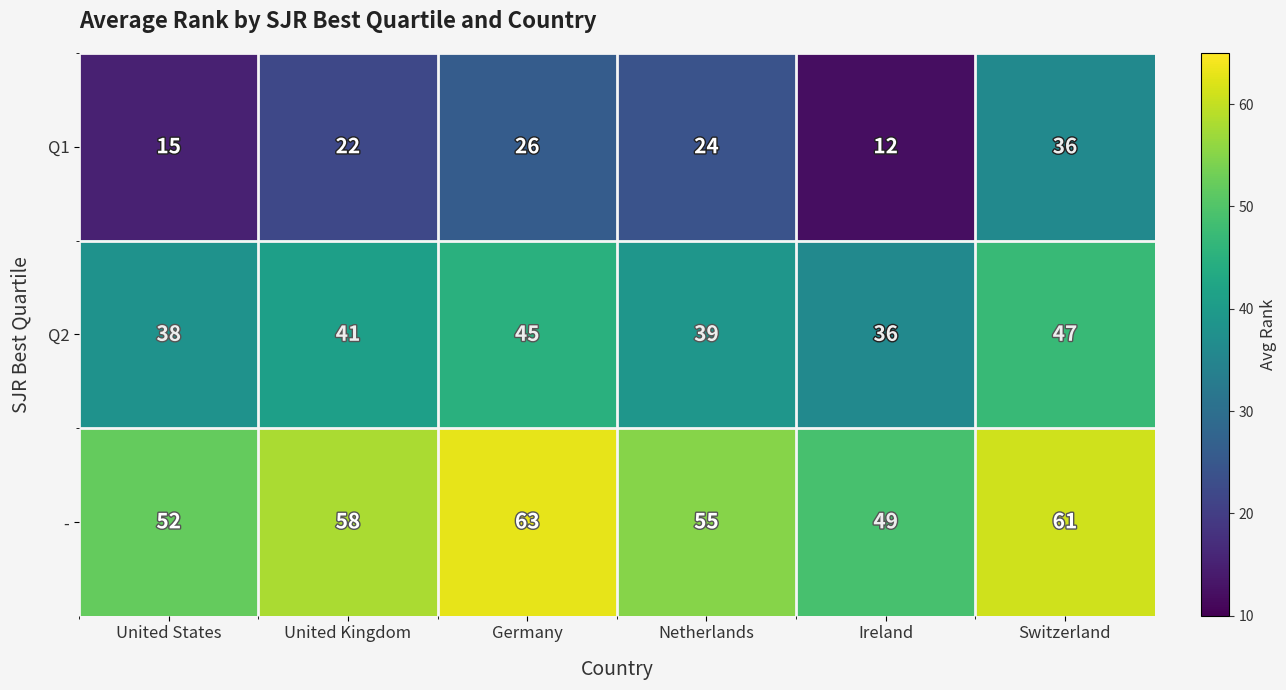

What is the approximate value of Q1 at Netherlands, to the nearest 5?

25